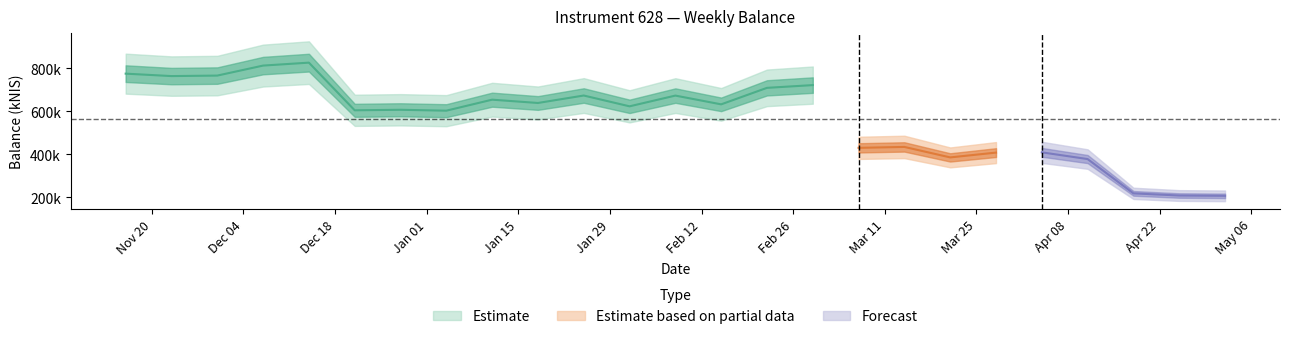

What is the change in value from 2023-12-14 to 2024-02-01?

-203033.5